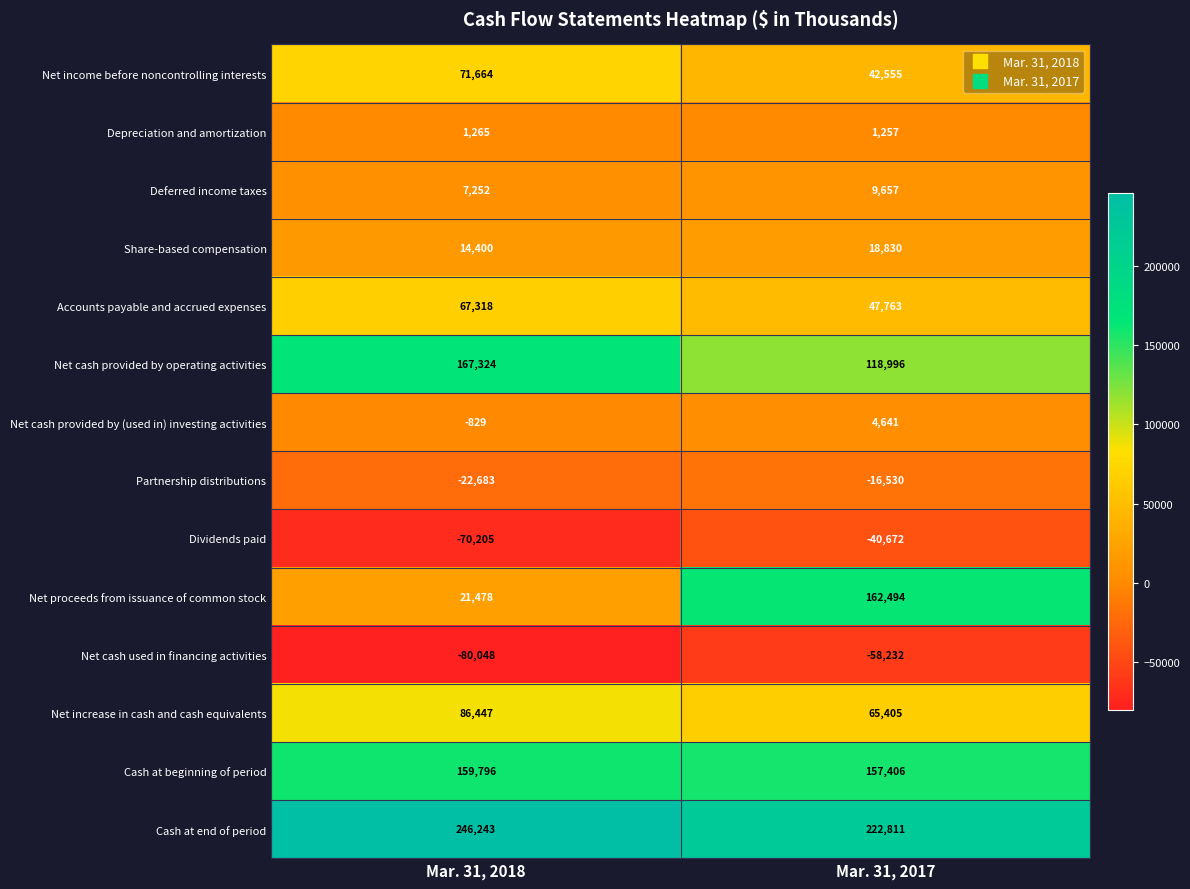

At which category is the sum across all series the highest?

Mar. 31, 2017